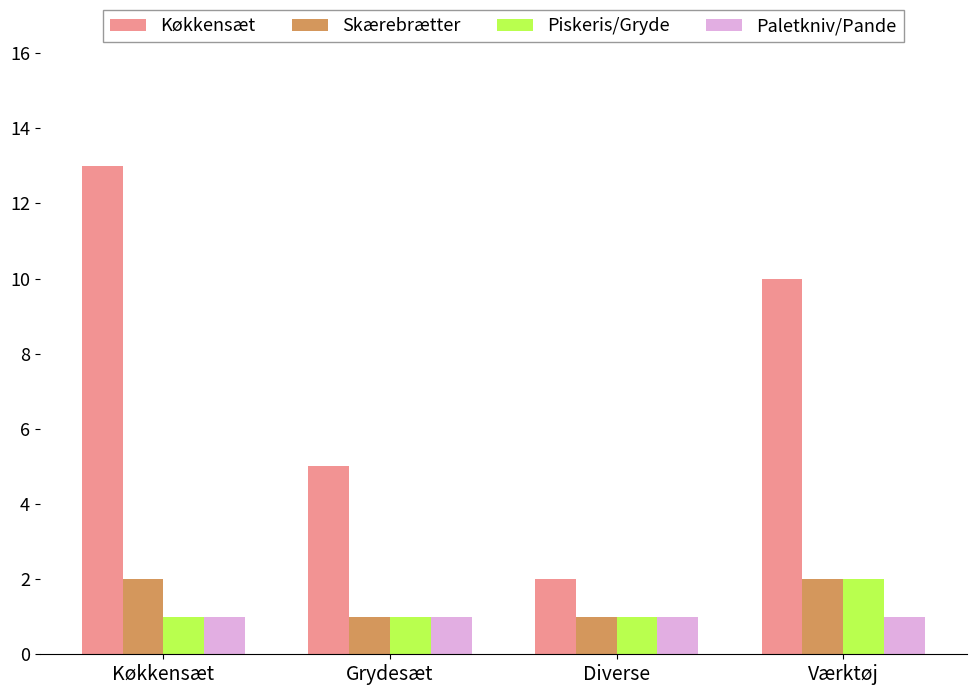

Does the chart contain stacked bars?

No